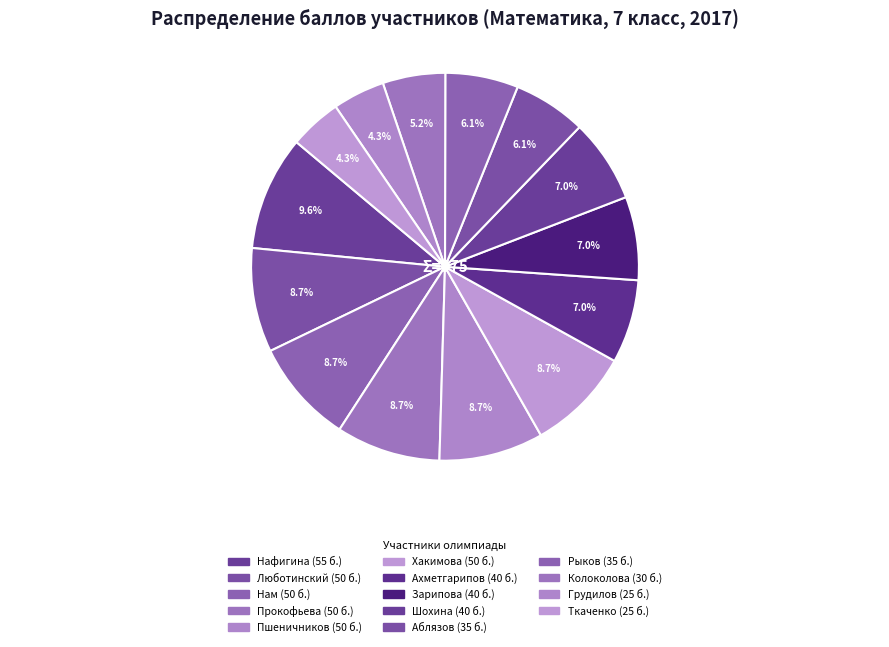

True or false: Нафигина accounts for 10% of the total.

True